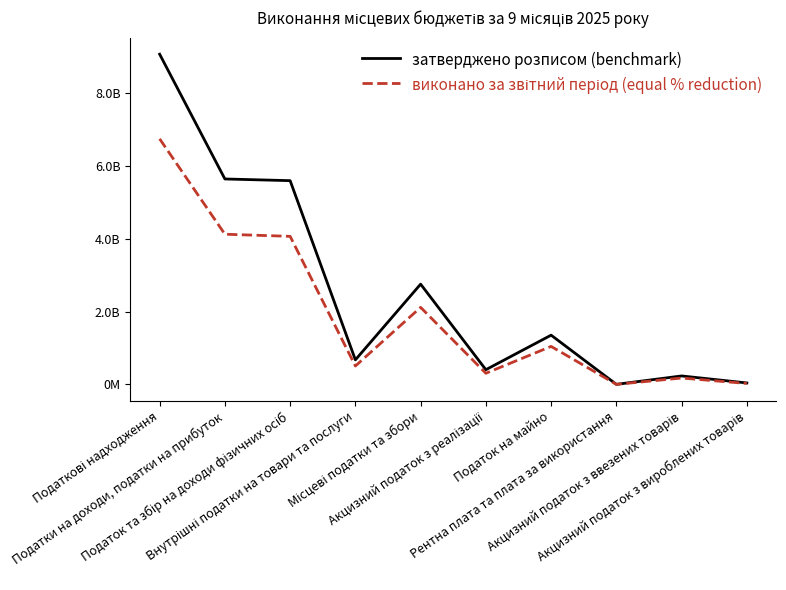

Is this an area chart (filled region under the line)?

No